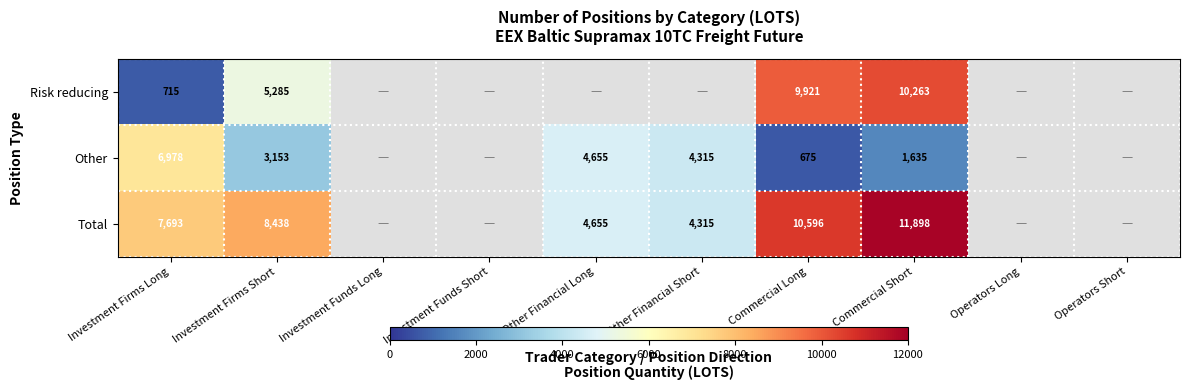

At Investment Firms Short, list the series in order from largest to smallest.

Total, Risk reducing, Other